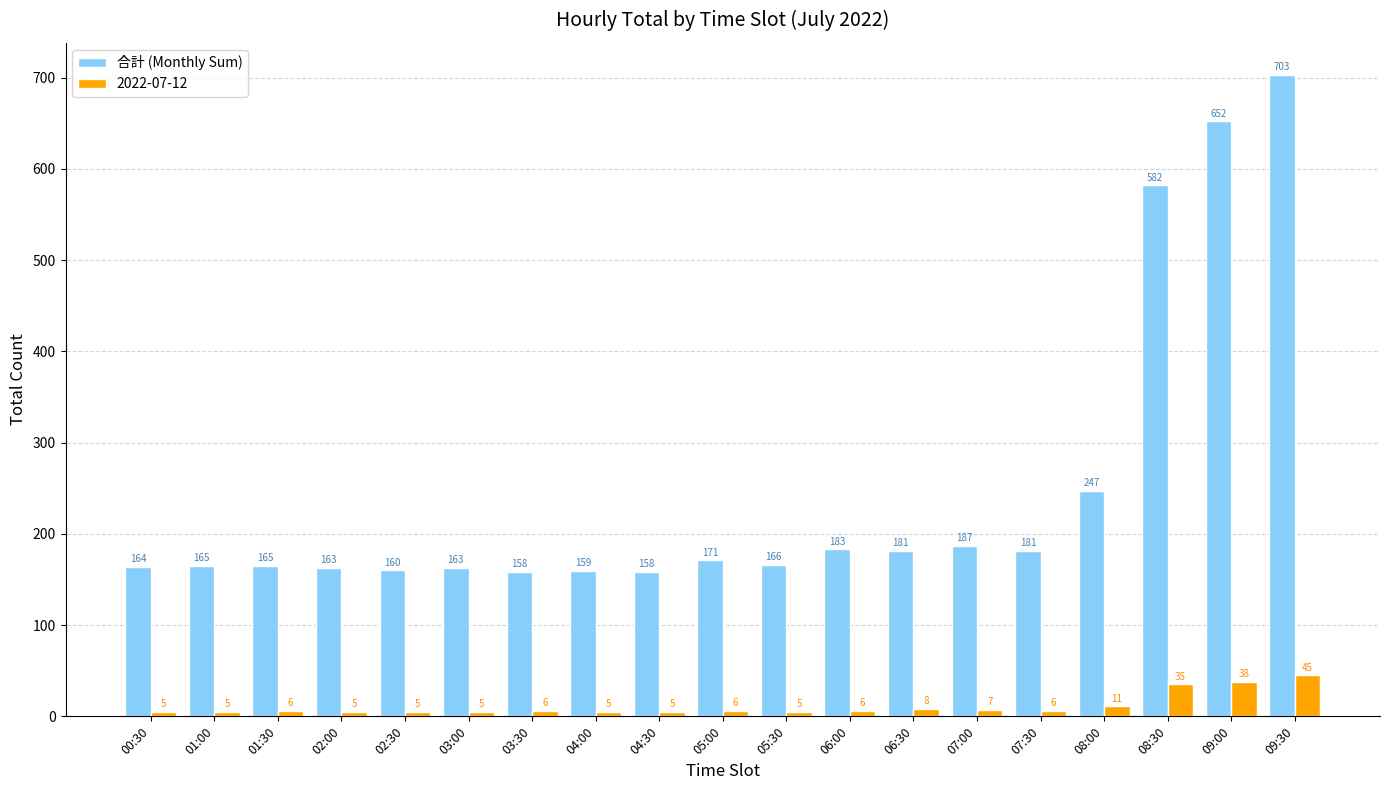

The 合計 (Monthly Sum) series shows 115 at 01:30. True or false?

False